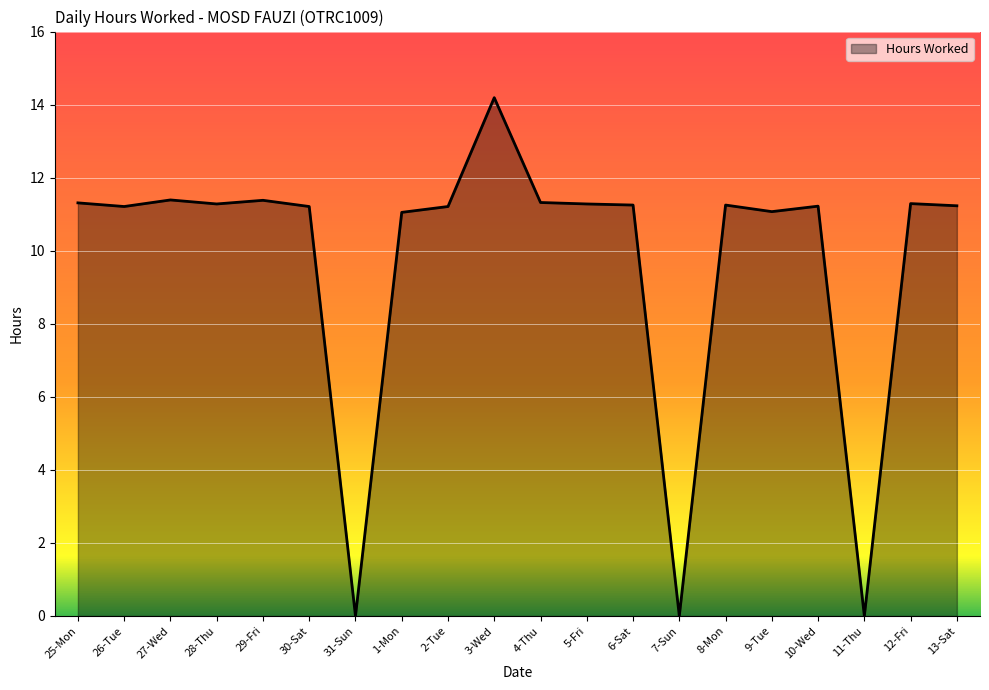

Is it true that the value at 26-Tue is 11.2?

True